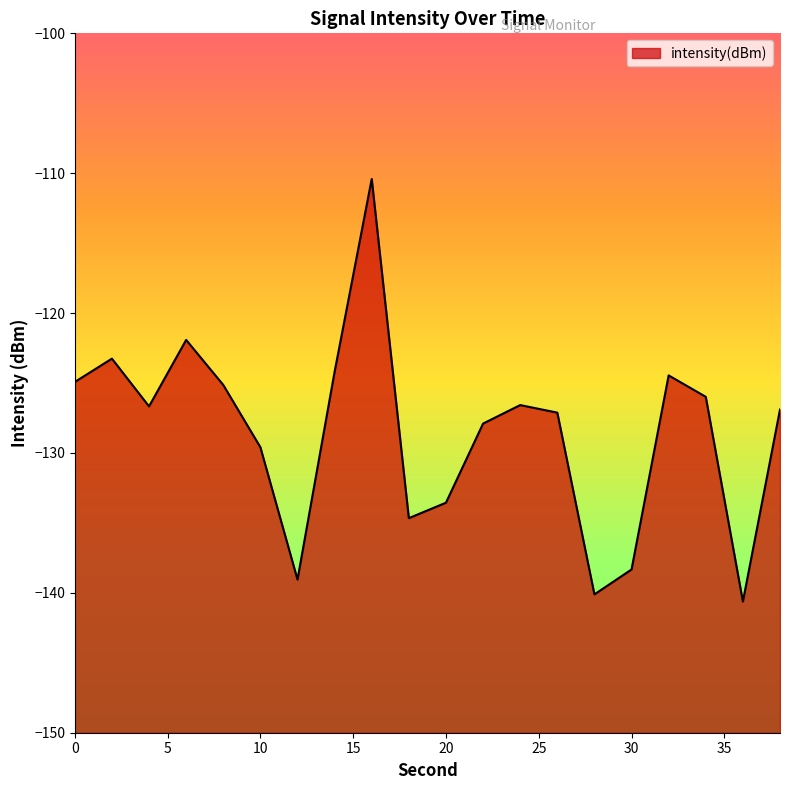

Which category has the lowest value across all series?

36